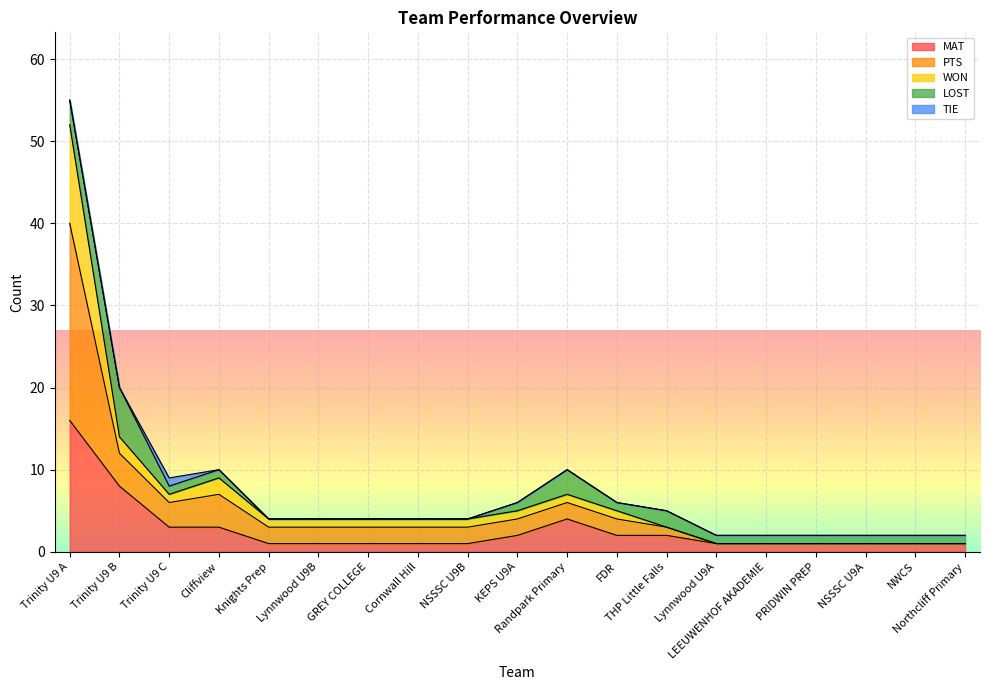

True or false: WON has a value of 3 at KEPS U9A.

False